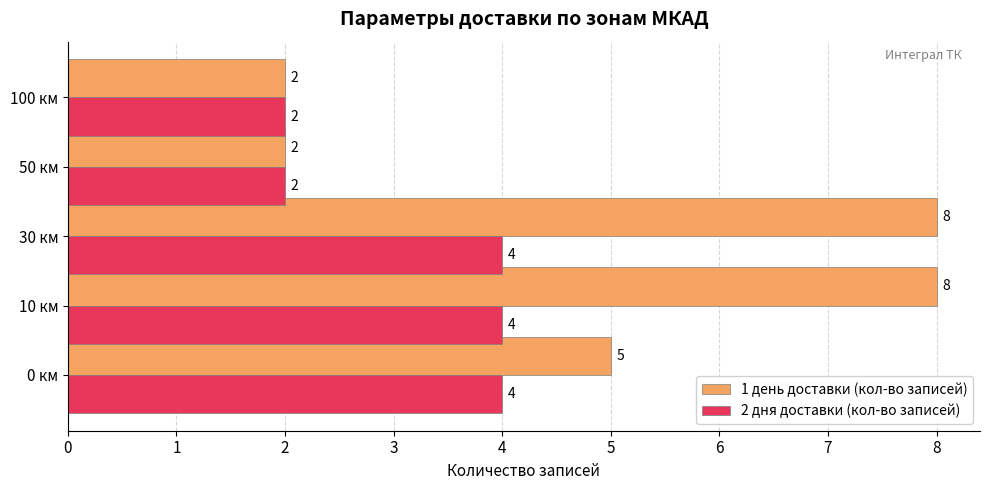

What is the average value of the 2 дня доставки (кол-во записей) series?

3